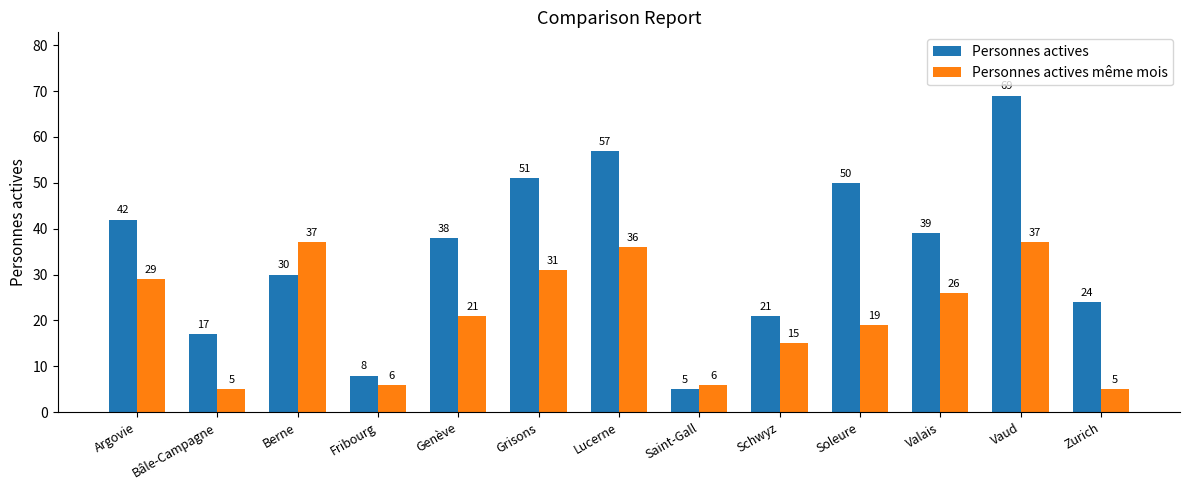

What is the total value across all series at Argovie?

71